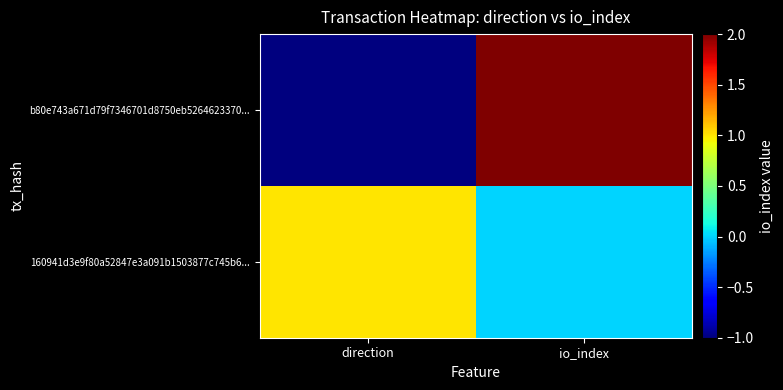

Reading left to right, list all the values displayed in this chart.

b80e743a671d79f7346701d8750eb5264623370...: direction=-1	io_index=2
160941d3e9f80a52847e3a091b1503877c745b6...: direction=1	io_index=0